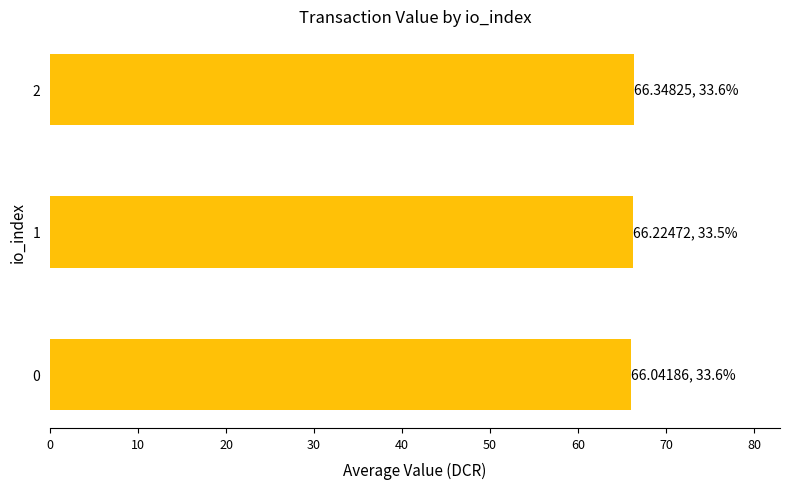

How many bars are there in total?

3